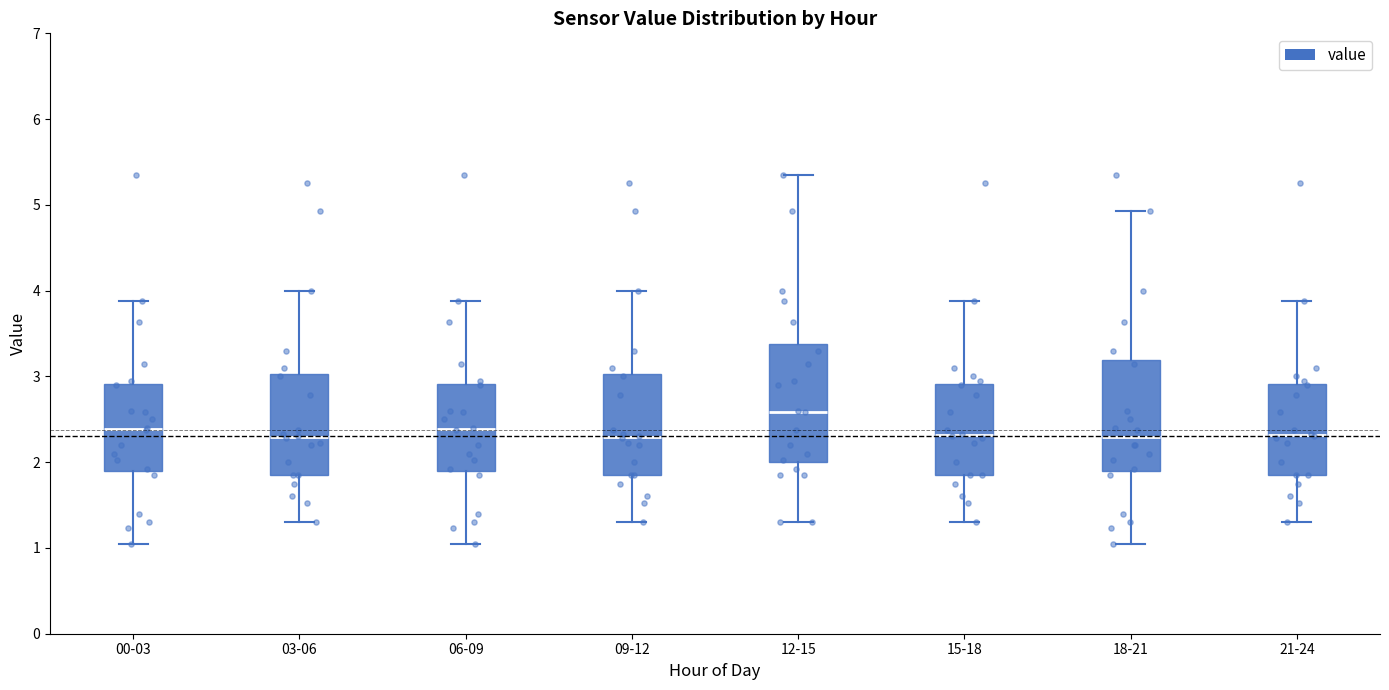

Reading left to right, read every box against the y-axis: the position of its median line, the range the box covers, and the ends of its whiskers. The values are not printed on the chart, so give them approximately, as read against the axis.

00-03: median 2.4, box 1.9 to 2.9, whiskers 1.1 to 3.9
03-06: median 2.3, box 1.9 to 3.0, whiskers 1.3 to 4.0
06-09: median 2.4, box 1.9 to 2.9, whiskers 1.1 to 3.9
09-12: median 2.3, box 1.9 to 3.0, whiskers 1.3 to 4.0
12-15: median 2.6, box 2.0 to 3.4, whiskers 1.3 to 5.4
15-18: median 2.3, box 1.9 to 2.9, whiskers 1.3 to 3.9
18-21: median 2.3, box 1.9 to 3.2, whiskers 1.1 to 4.9
21-24: median 2.3, box 1.9 to 2.9, whiskers 1.3 to 3.9